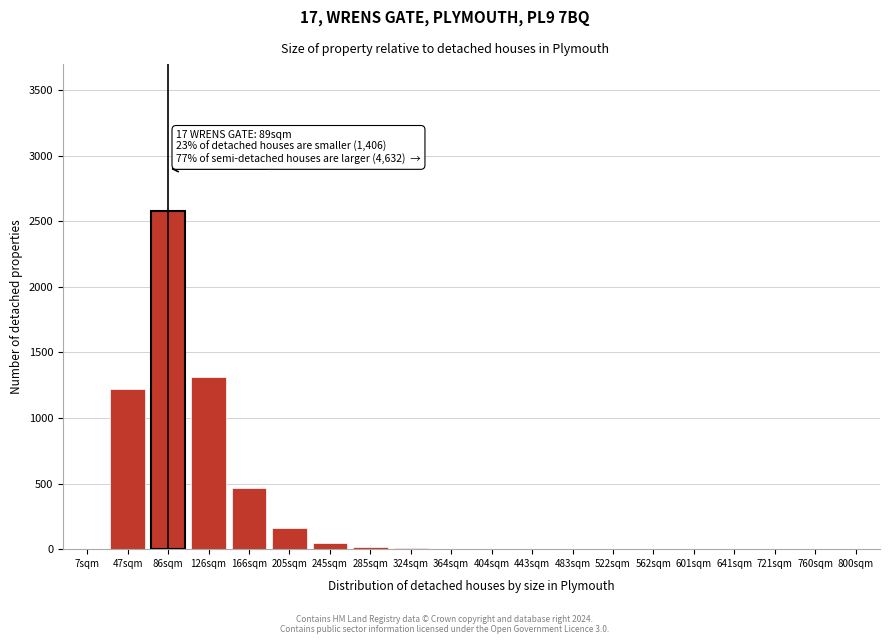

Which label corresponds to the largest value in the chart?

86sqm